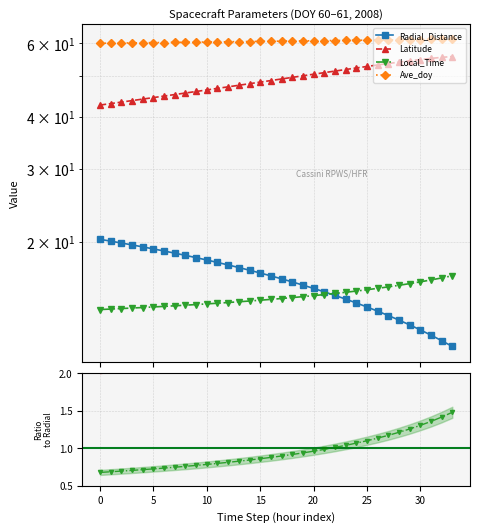

List the series in order of their peak value, highest first.

Ave_doy, Latitude, Radial_Distance, Local_Time